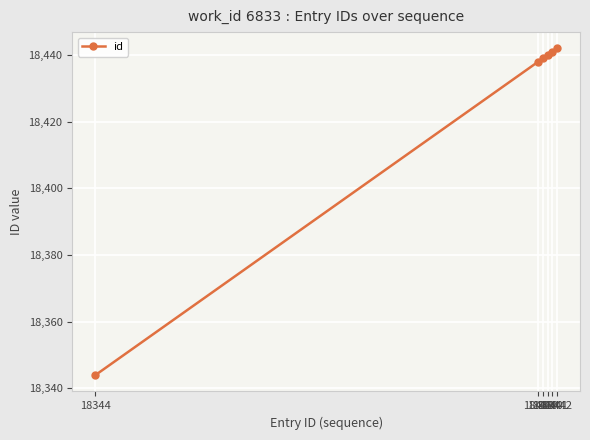

How many data points does each series have?

6